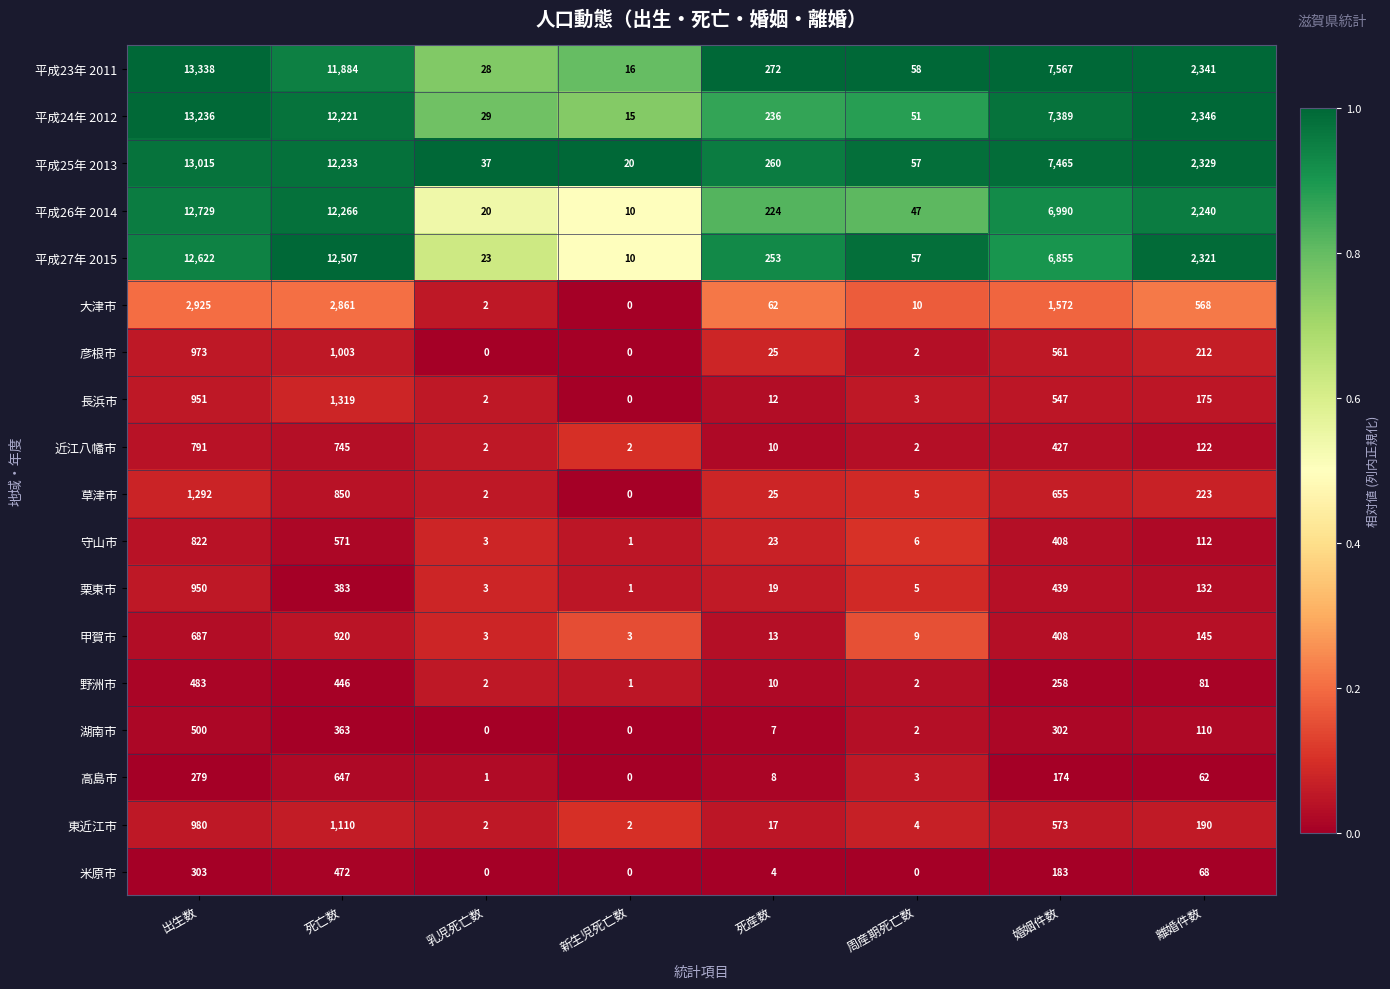

What is the maximum value shown in the chart?

13338